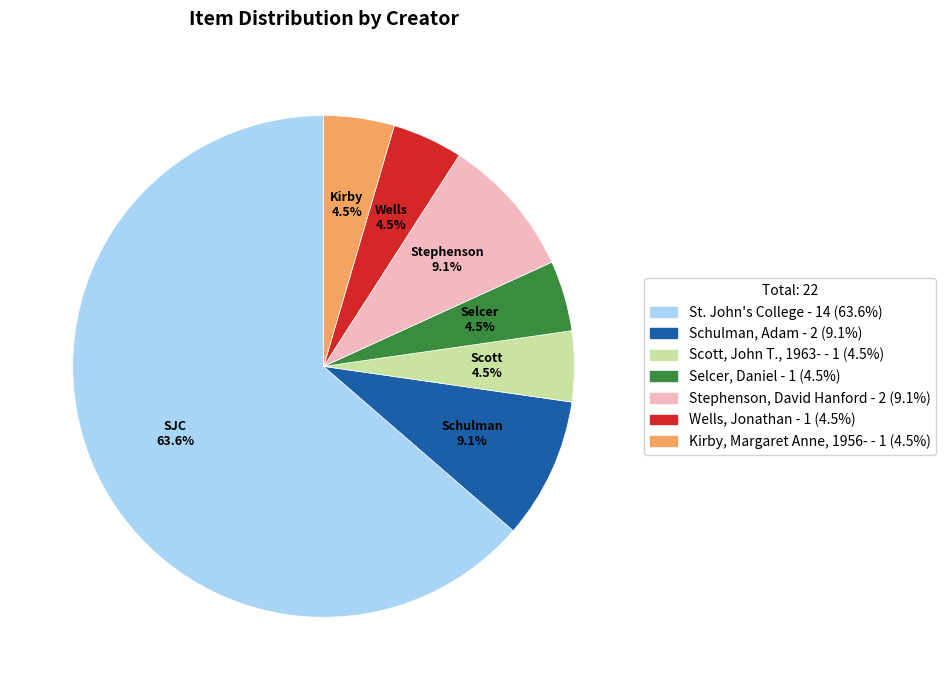

What is the ratio of the value at Scott, John T., 1963- to the value at St. John's College?

0.1